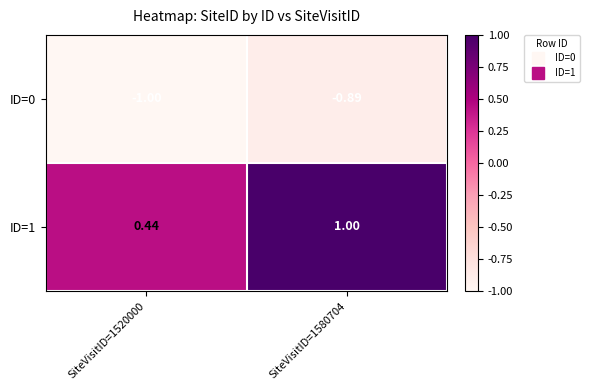

Is the value of ID=1 at SiteVisitID=1580704 greater than the value of ID=0 at SiteVisitID=1520000?

Yes